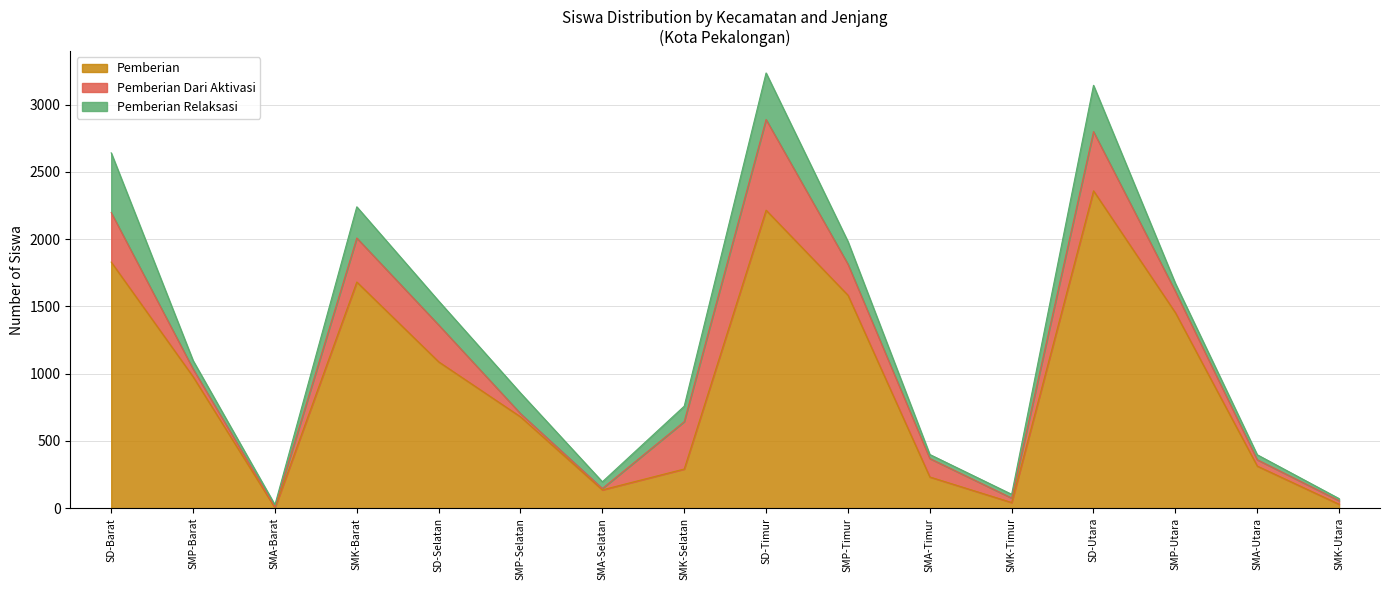

True or false: Pemberian Relaksasi has more than 2 interior local peaks.

True